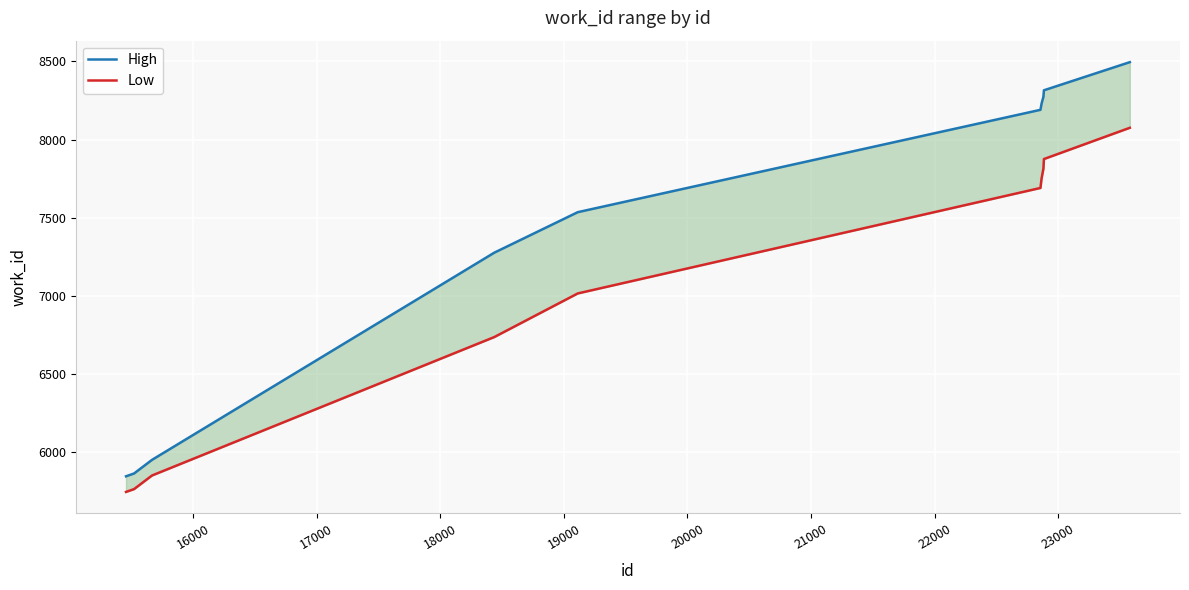

List the series in order of their peak value, highest first.

High, Low